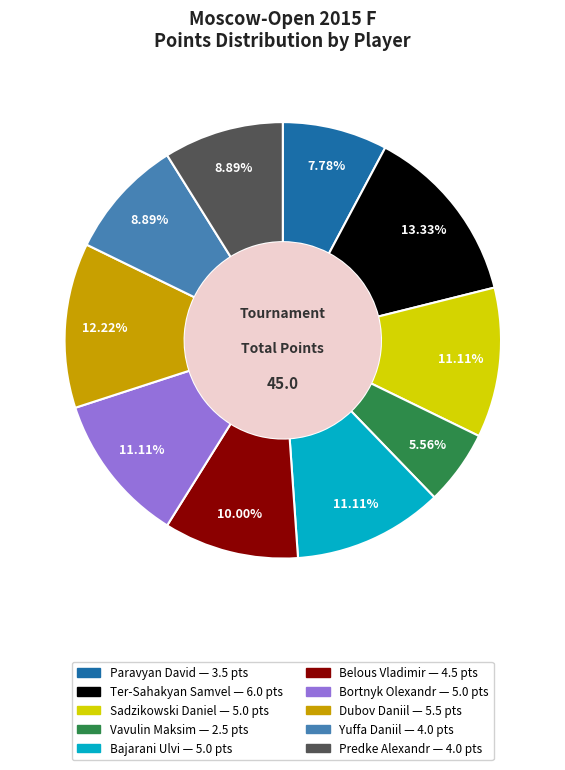

Approximately how many times larger is the value at Dubov Daniil compared to Yuffa Daniil?

1.4